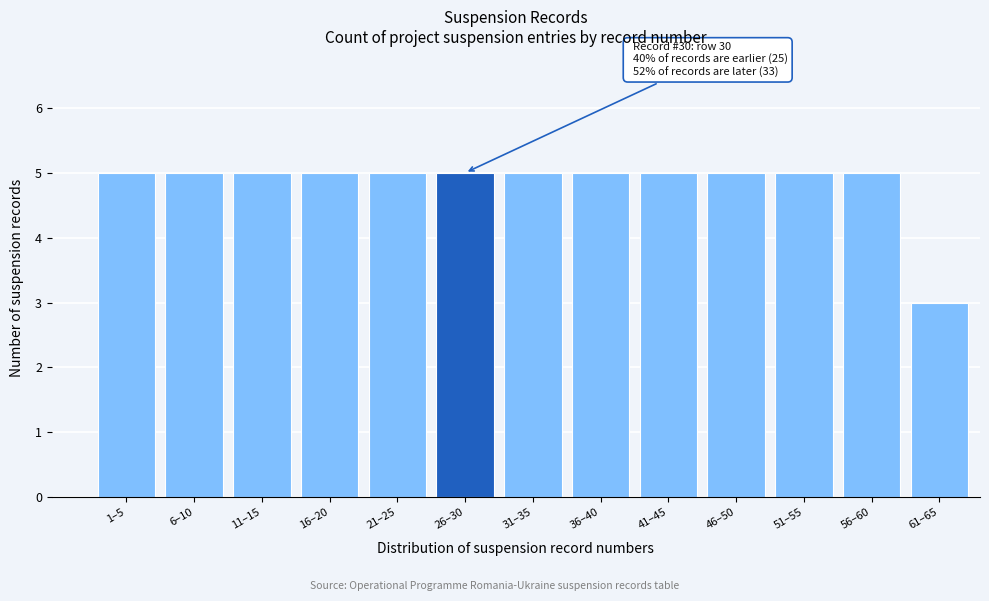

Reading left to right, what are all the values shown in this chart?

1–5=5	6–10=5	11–15=5	16–20=5	21–25=5	26–30=5	31–35=5	36–40=5	41–45=5	46–50=5	51–55=5	56–60=5	61–65=3